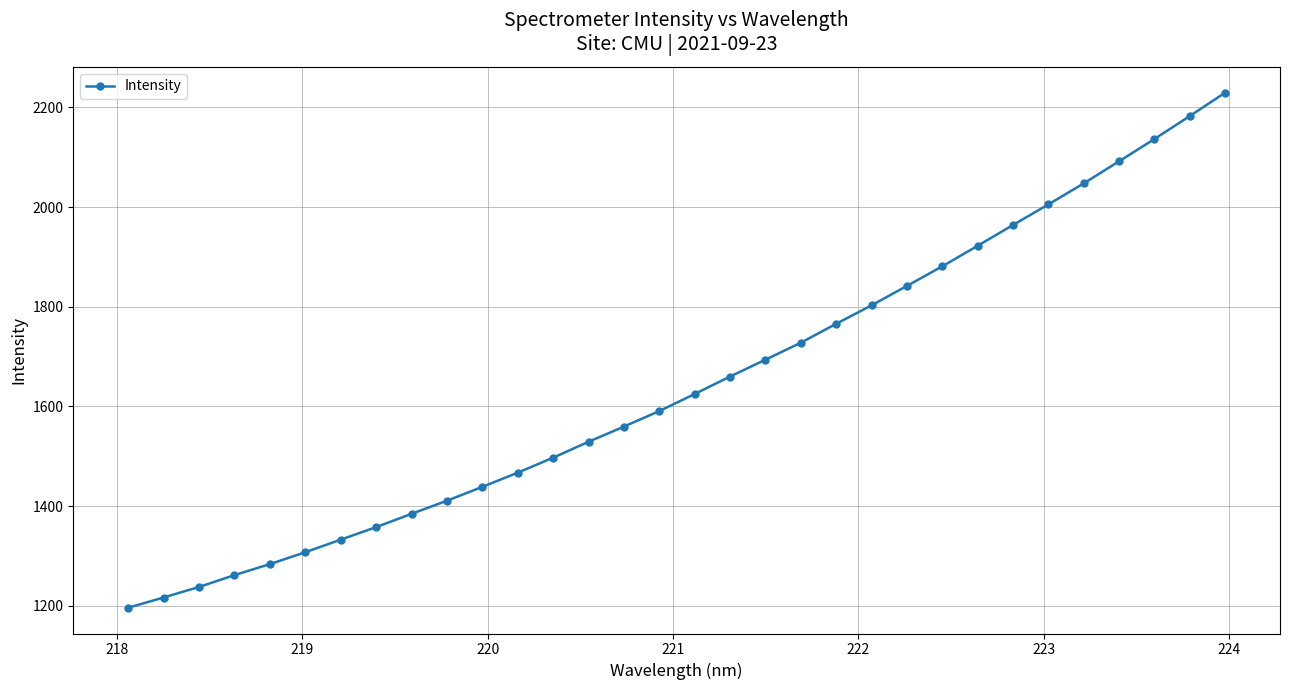

Reading left to right, list all the values displayed in this chart.

1196.2	1216.8	1237.9	1261.7	1283.7	1307.6	1332.8	1358.0	1384.6	1410.9	1438.7	1467.1	1497.2	1529.1	1559.6	1590.7	1625.0	1660.0	1693.8	1727.8	1765.8	1802.8	1841.8	1881.1	1922.3	1964.0	2005.3	2047.4	2091.7	2136.4	2182.5	2229.4